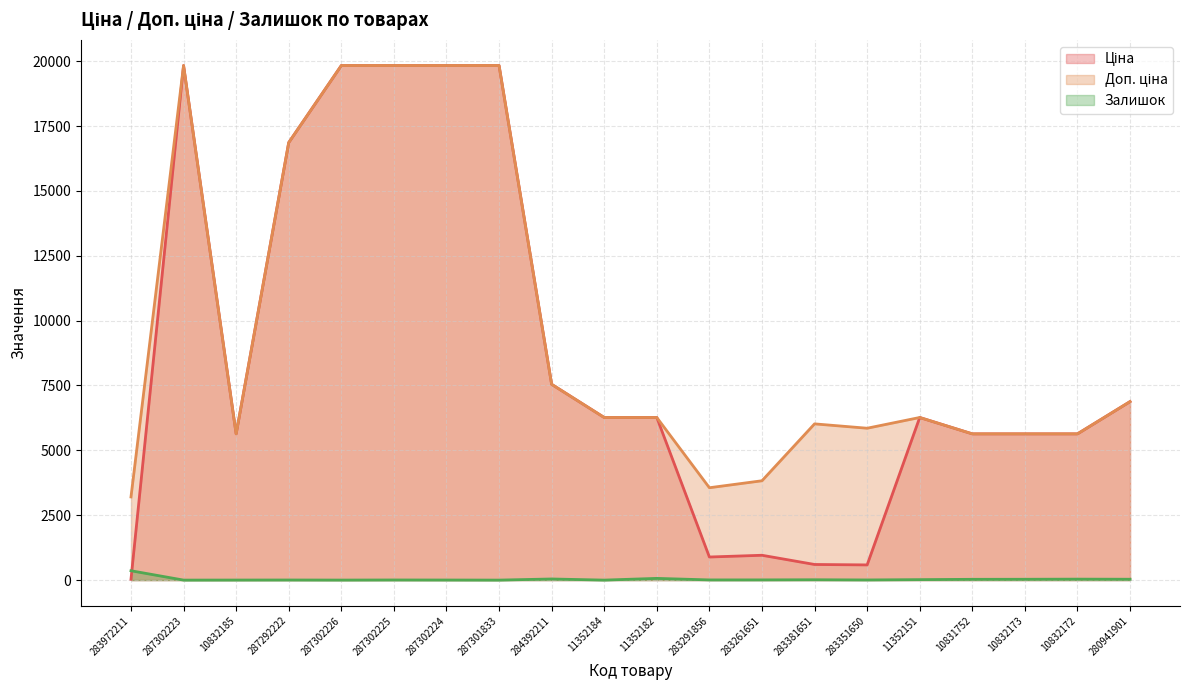

Which series has the largest total across all categories?

Доп. ціна